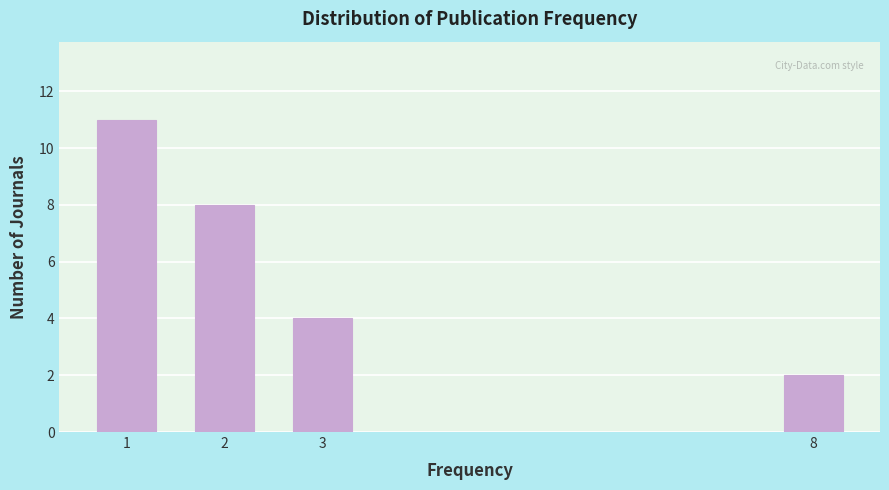

Reading left to right, what are all the values shown in this chart?

11	8	4	2